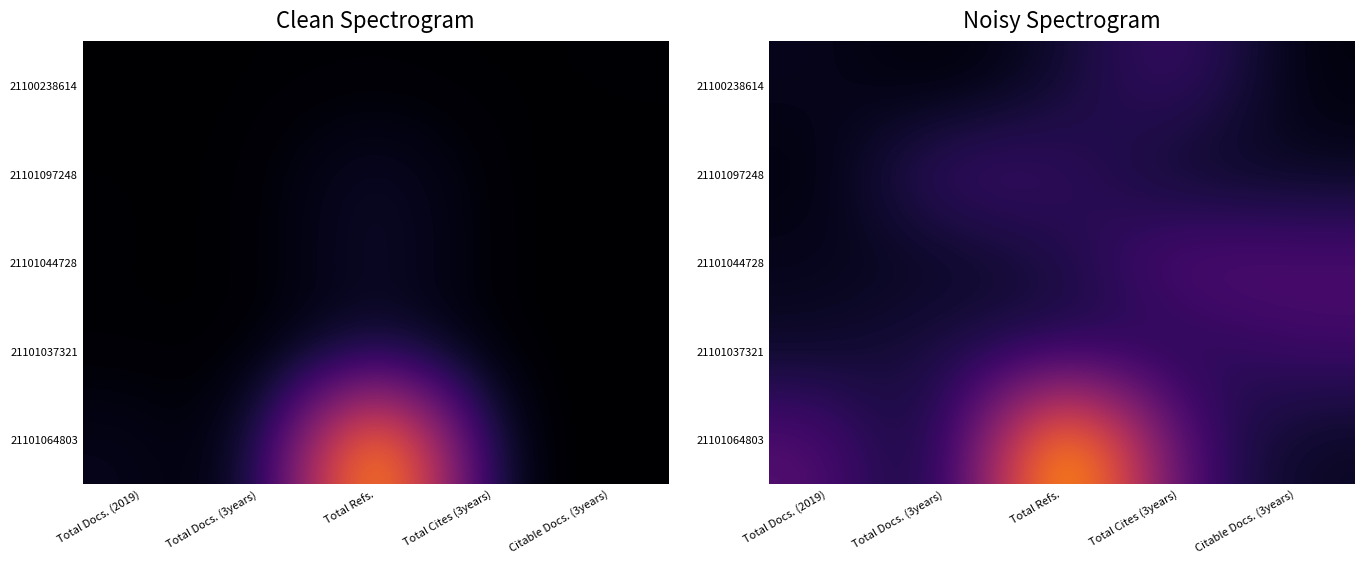

Which has a higher value, Citable Docs. (3years) or Total Docs. (2019)?

Total Docs. (2019)